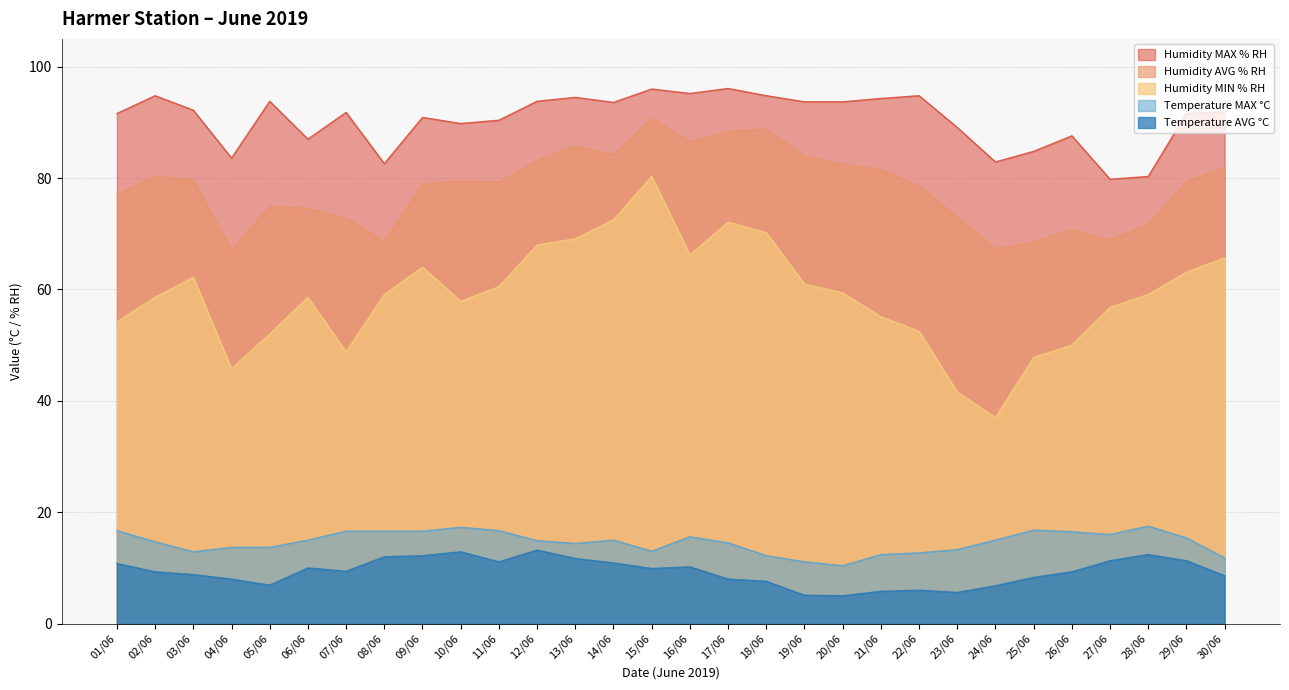

What is the difference between the Temperature AVG °C values at 17/06 and 03/06?

0.8